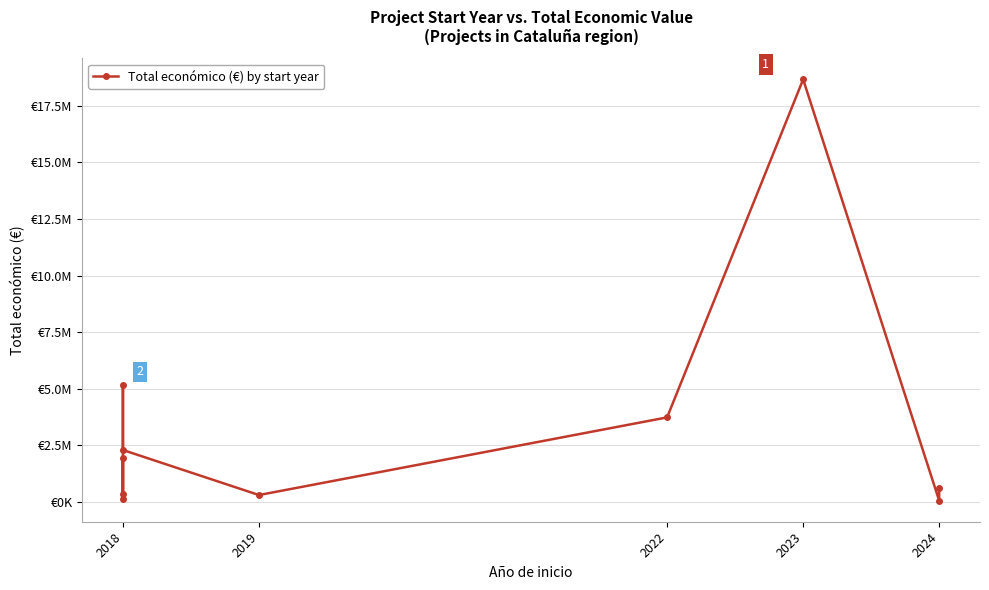

What is the minimum value shown in the chart?

60000